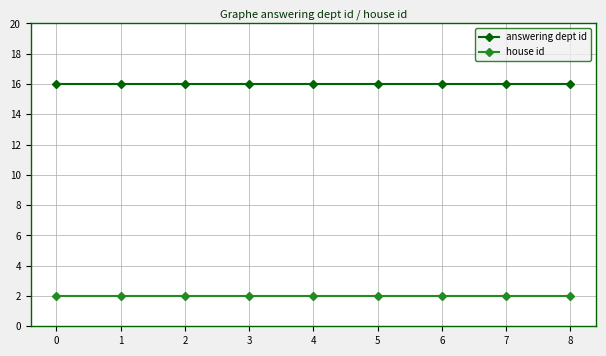

Reading left to right, transcribe all the data shown in this chart.

answering dept id: 0=16	1=16	2=16	3=16	4=16	5=16	6=16	7=16	8=16
house id: 0=2	1=2	2=2	3=2	4=2	5=2	6=2	7=2	8=2